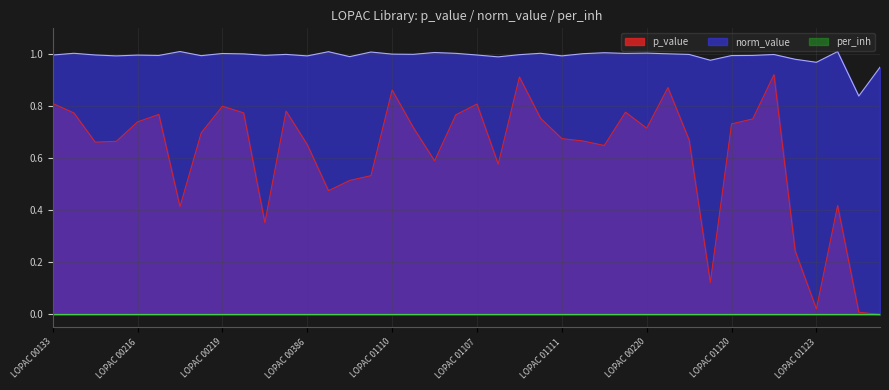

Between LOPAC 01123 and LOPAC 00135, which is larger?

LOPAC 00135